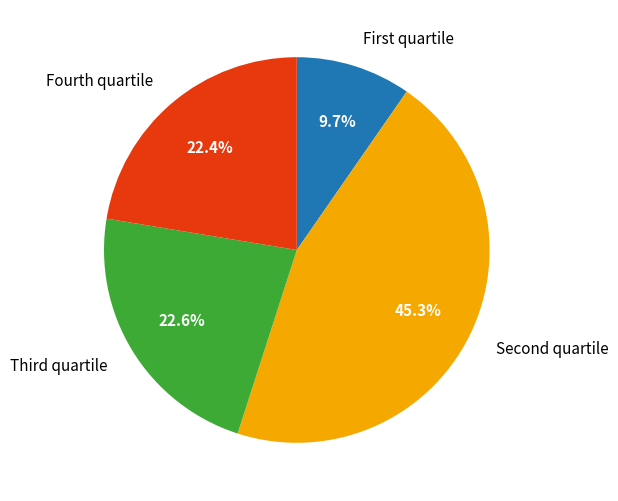

Which slice is the smallest?

First quartile